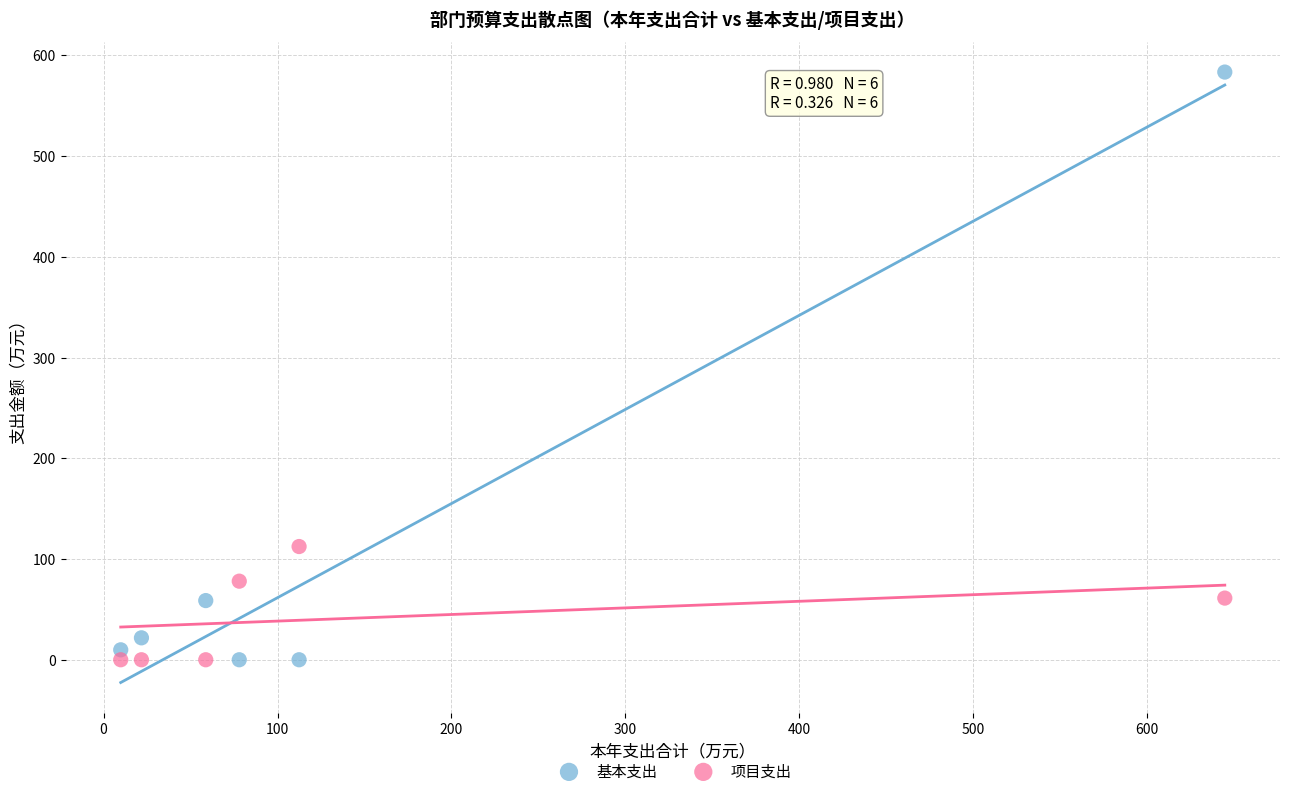

Across all data points, what is the range of Y values (max minus min)?

583.4